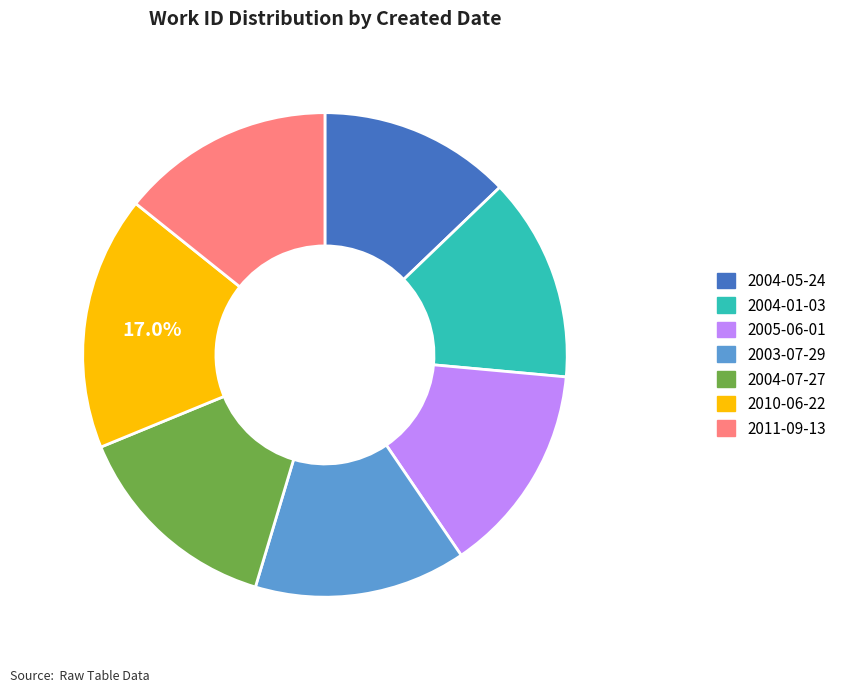

Which category has the biggest portion of the pie?

2010-06-22